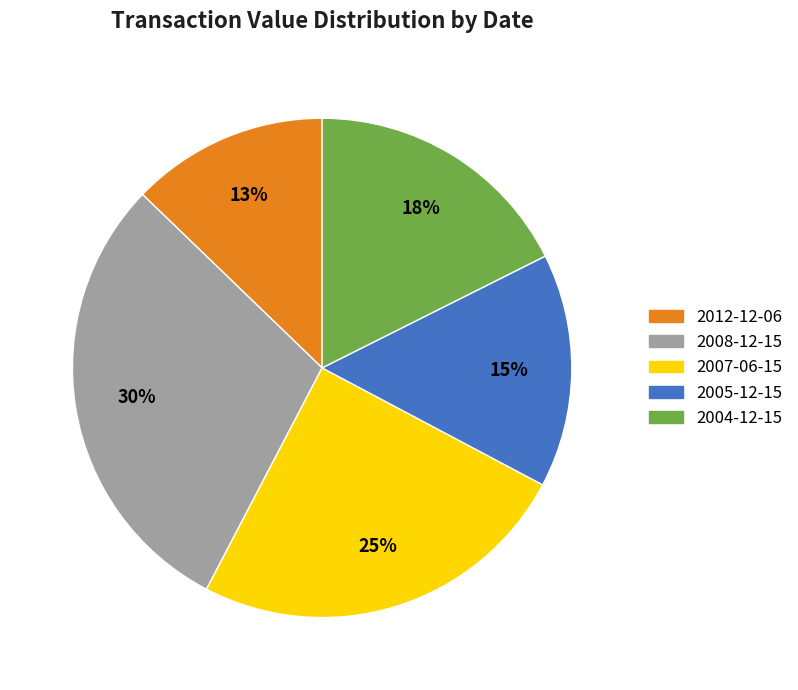

To the nearest percent, what portion does 2004-12-15 represent?

18%